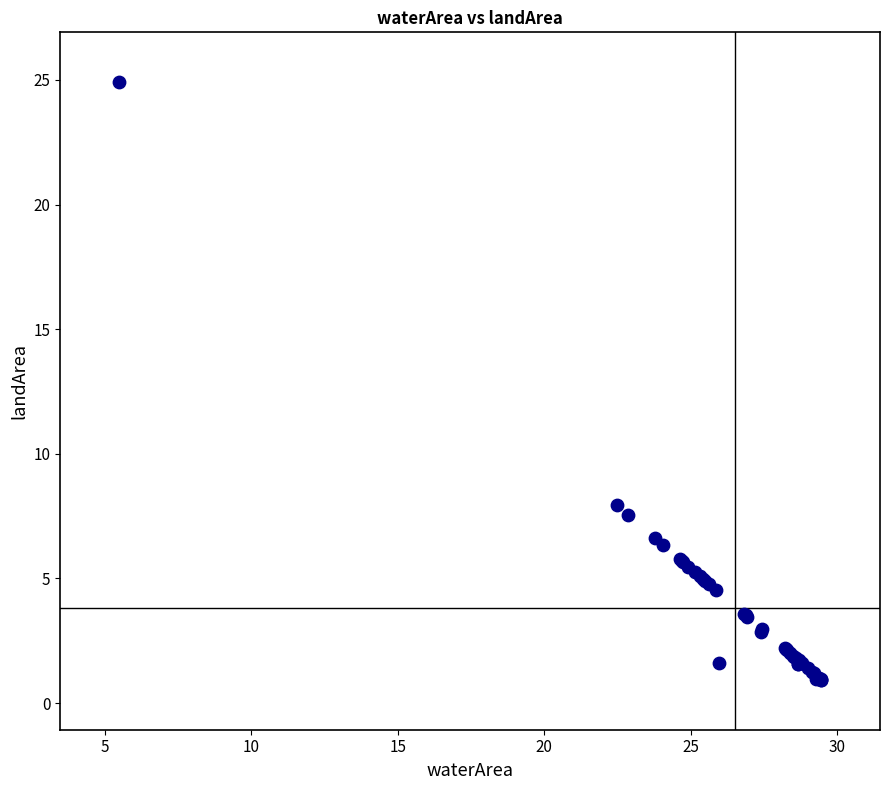

What Y value in the scatter plot is closest to 12?

7.9